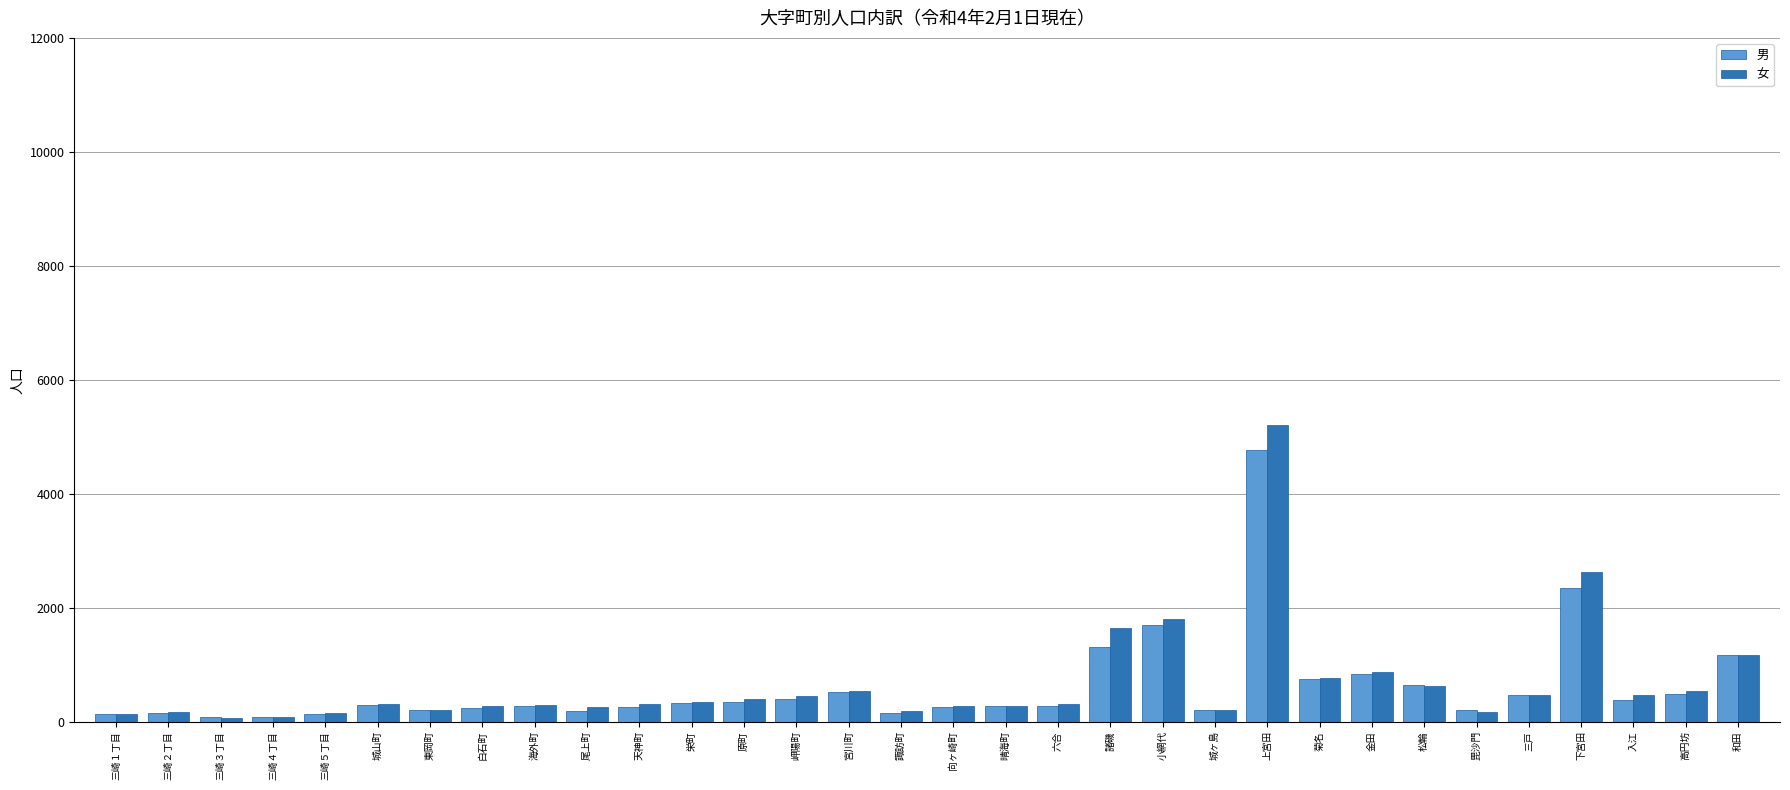

Are the bars horizontal?

No